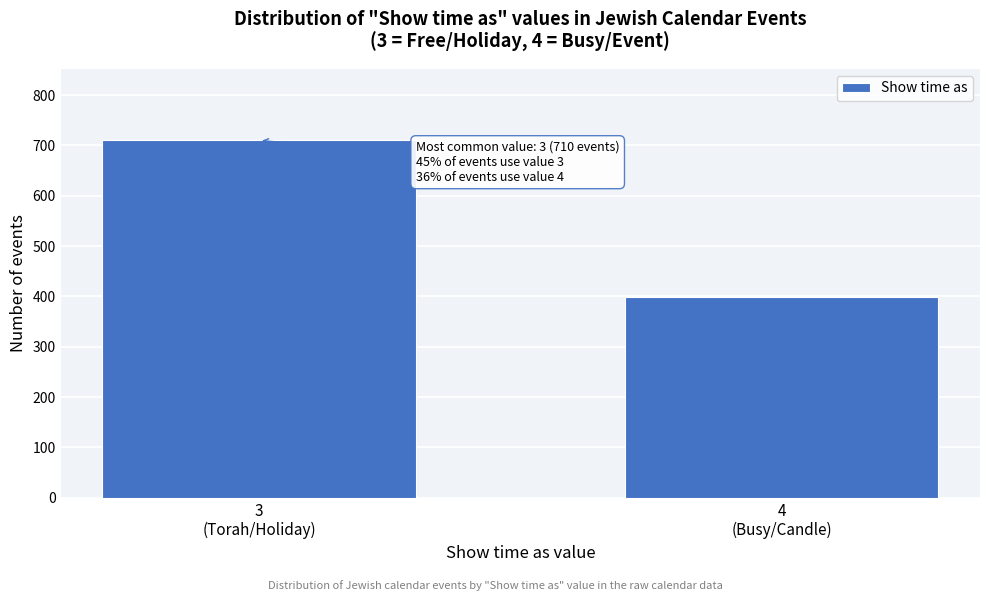

Reading left to right, what are all the values shown in this chart?

710	399